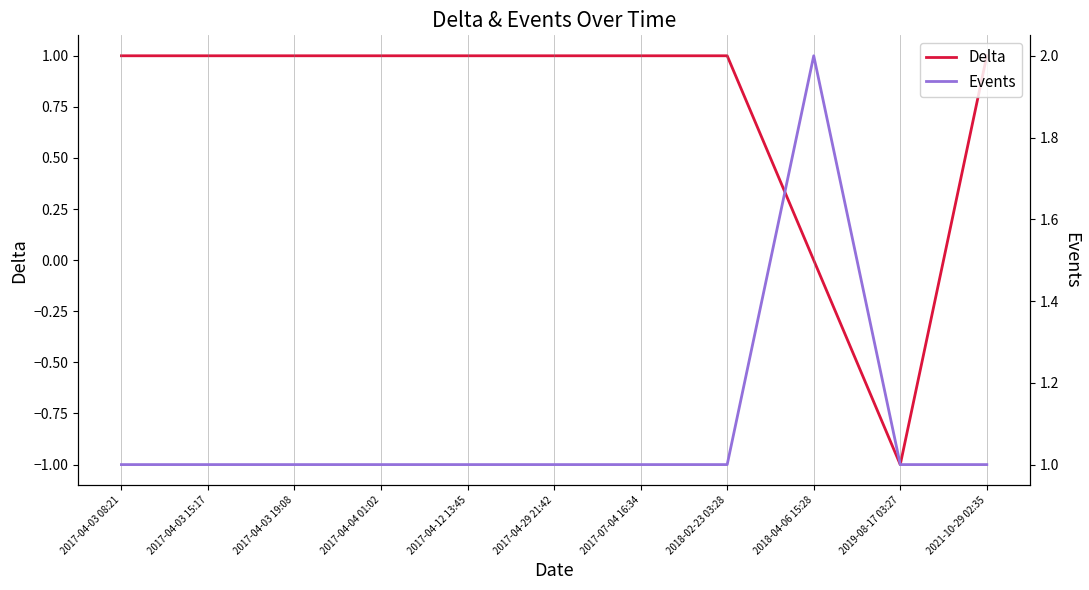

Reading right to left, transcribe all the data shown in this chart.

Delta: 1	-1	0	1	1	1	1	1	1	1	1
Events: 1	1	2	1	1	1	1	1	1	1	1